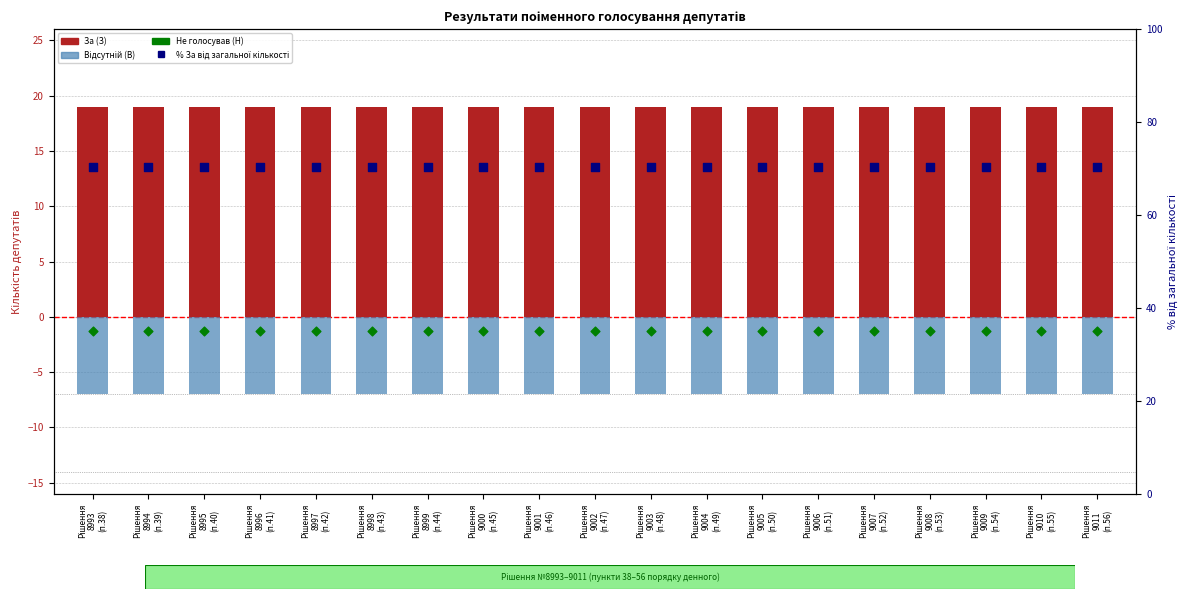

Which series has the largest Y range (max minus min)?

За (З)